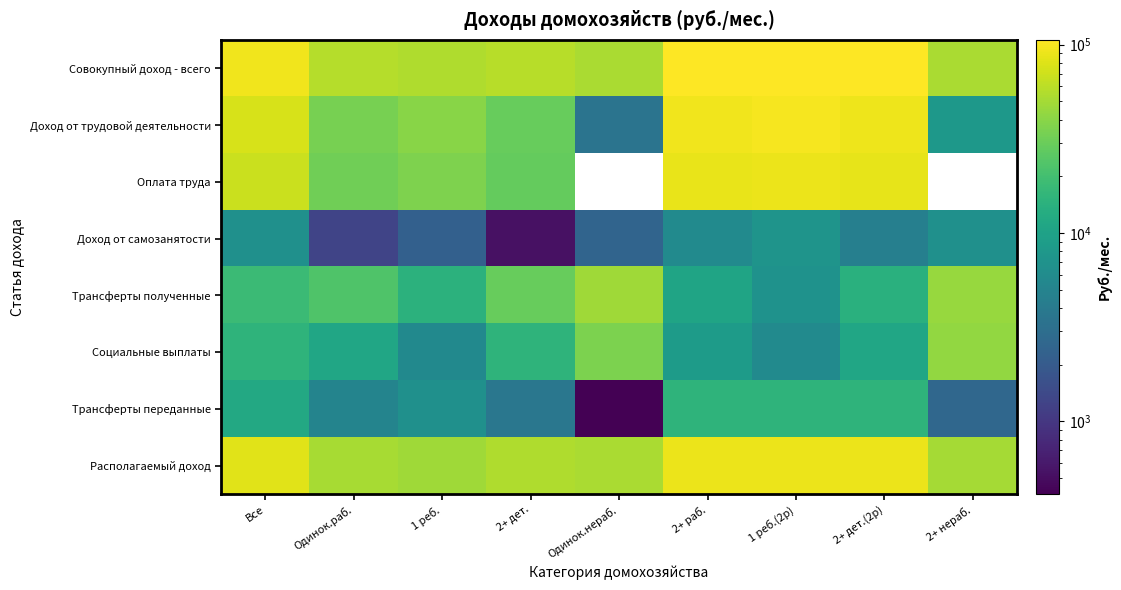

What is the difference between the highest and lowest values at 2+ нераб.?

49995.9